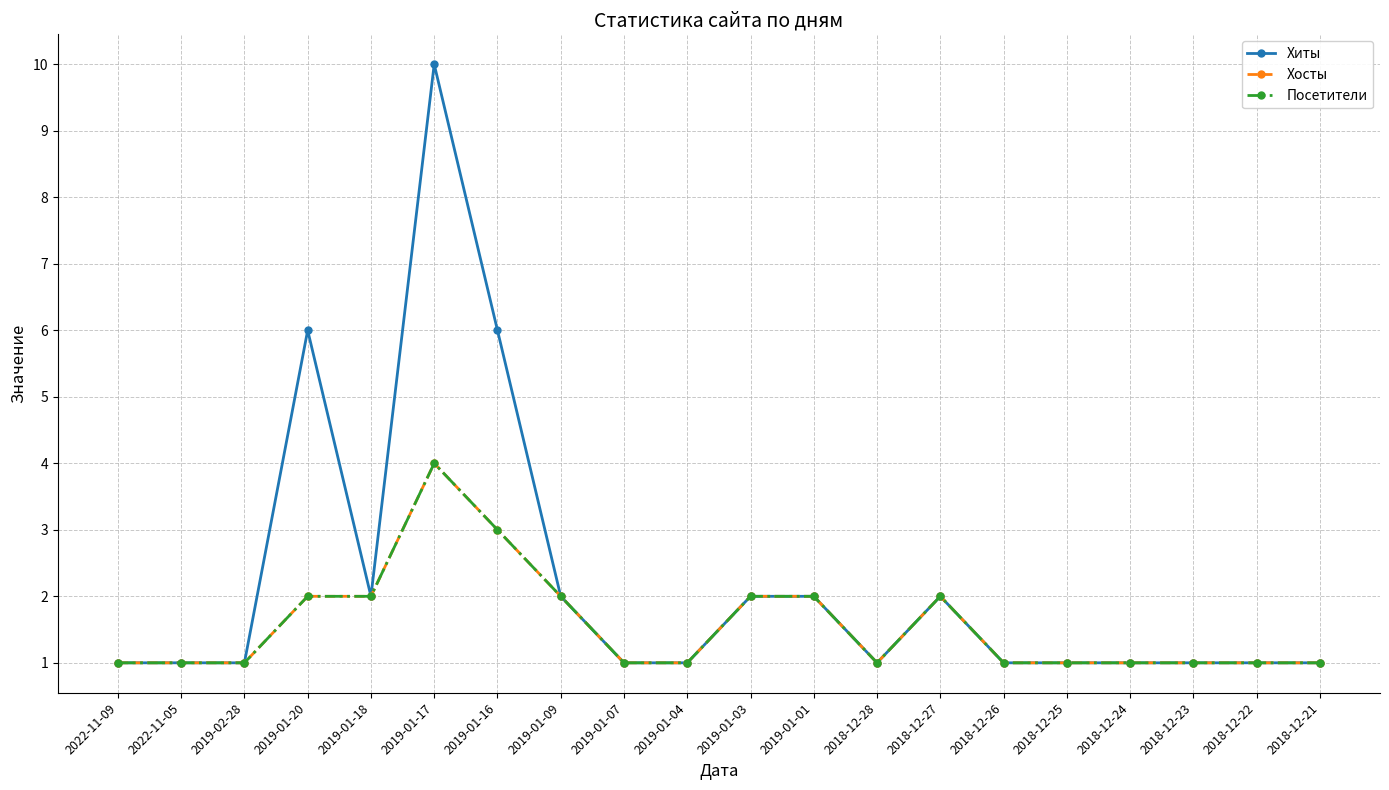

In Посетители, how many points are higher than both neighbors (excluding endpoints)?

2